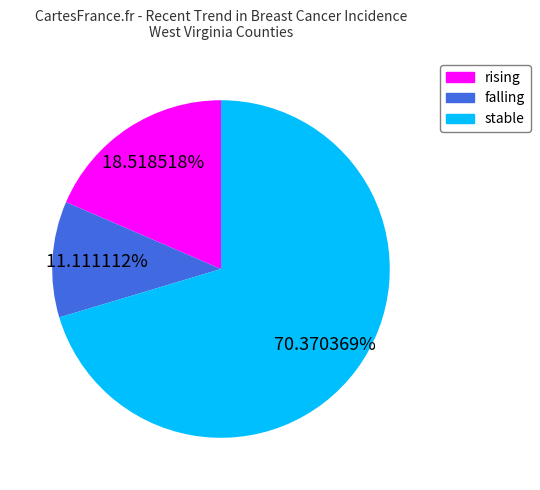

To the nearest percent, what is the difference between the largest and smallest slice percentages?

59%